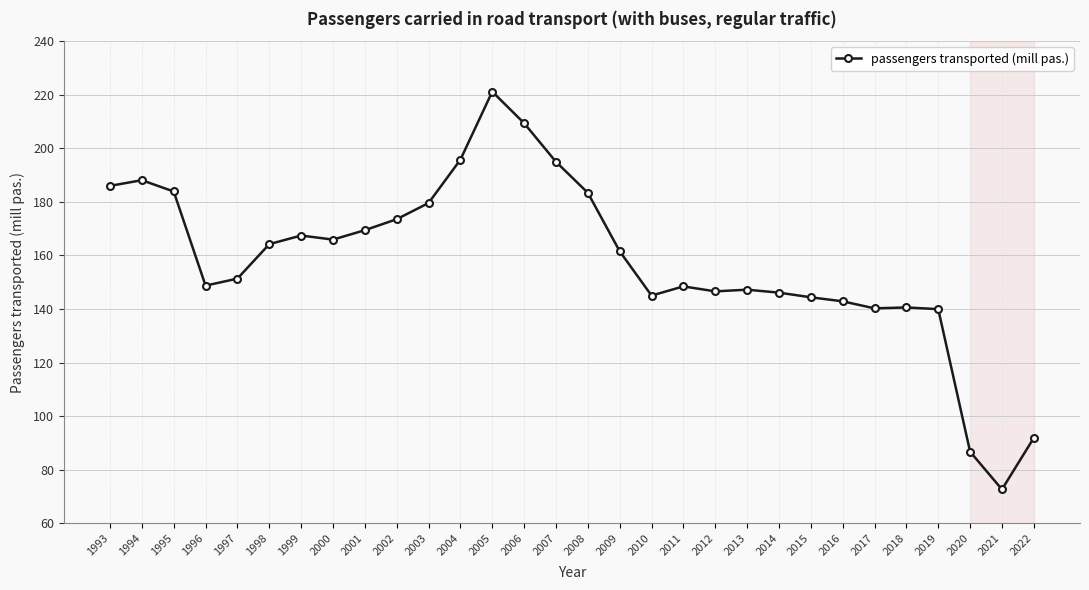

True or false: there are more than 2 points higher than both neighbors.

True